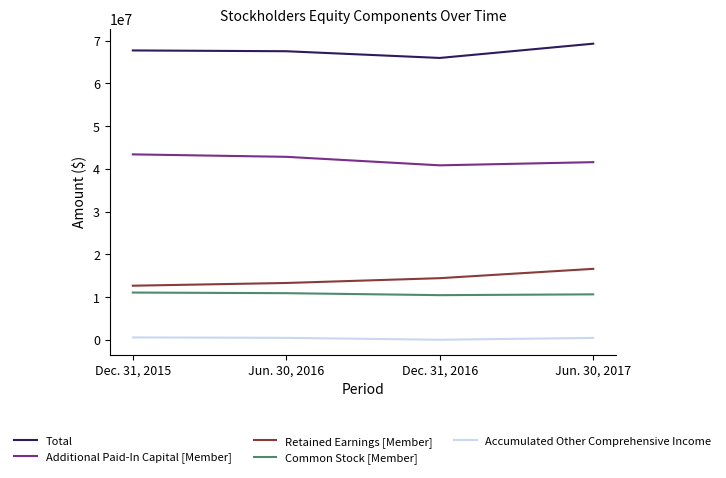

Which series has the largest total across all categories?

Total